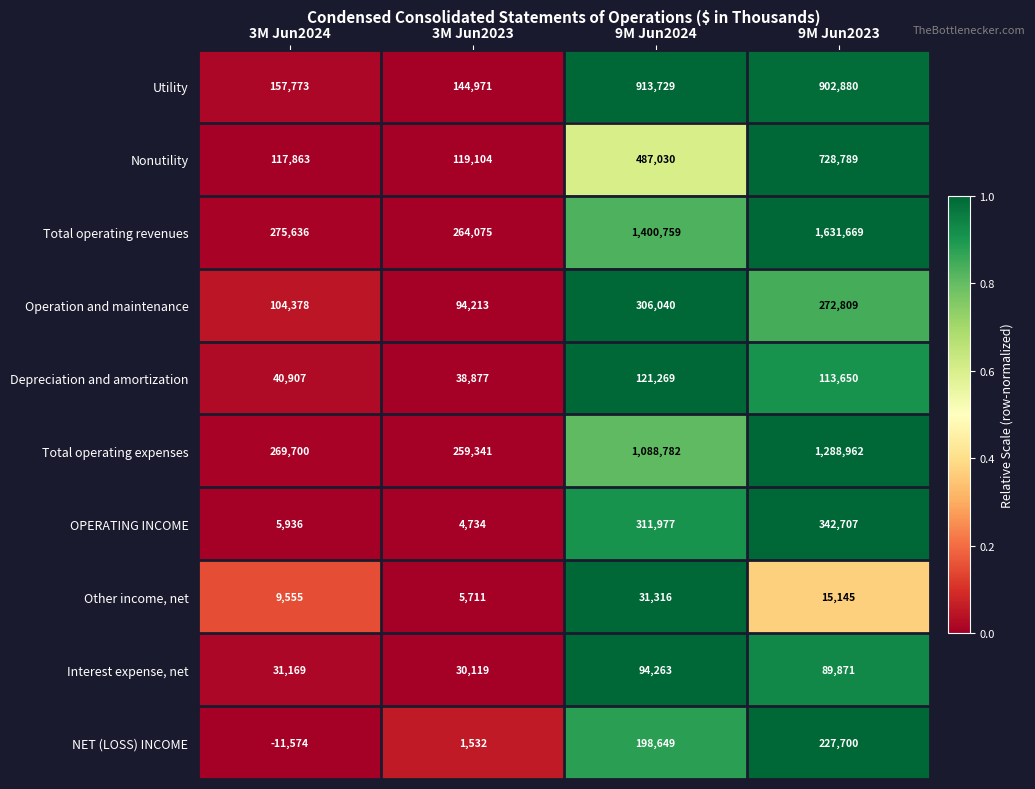

What is the sum of the Nonutility values at 9M Jun2023 and 9M Jun2024?

1215819